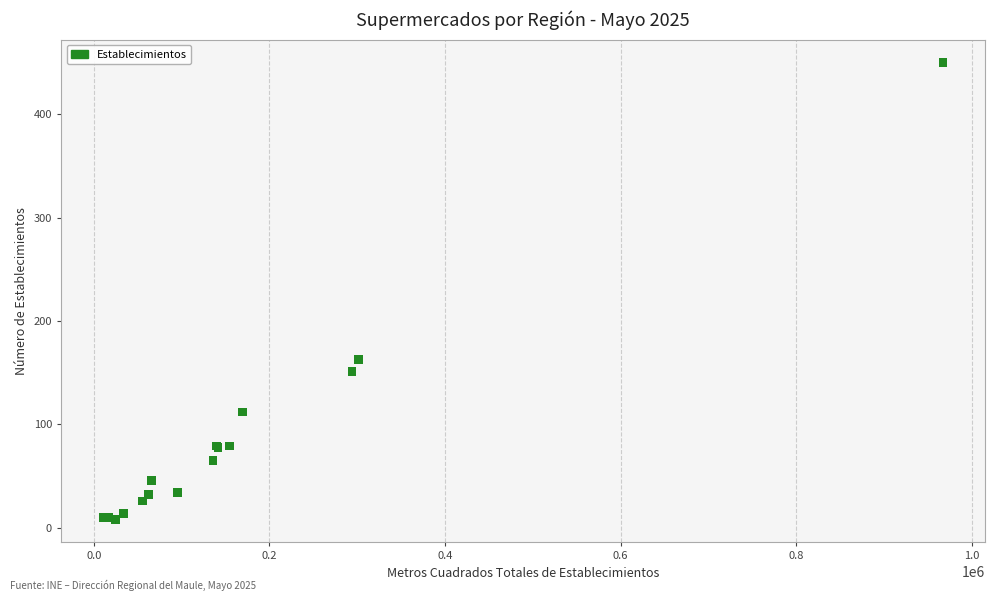

What Y value in the scatter plot is closest to 229?

163